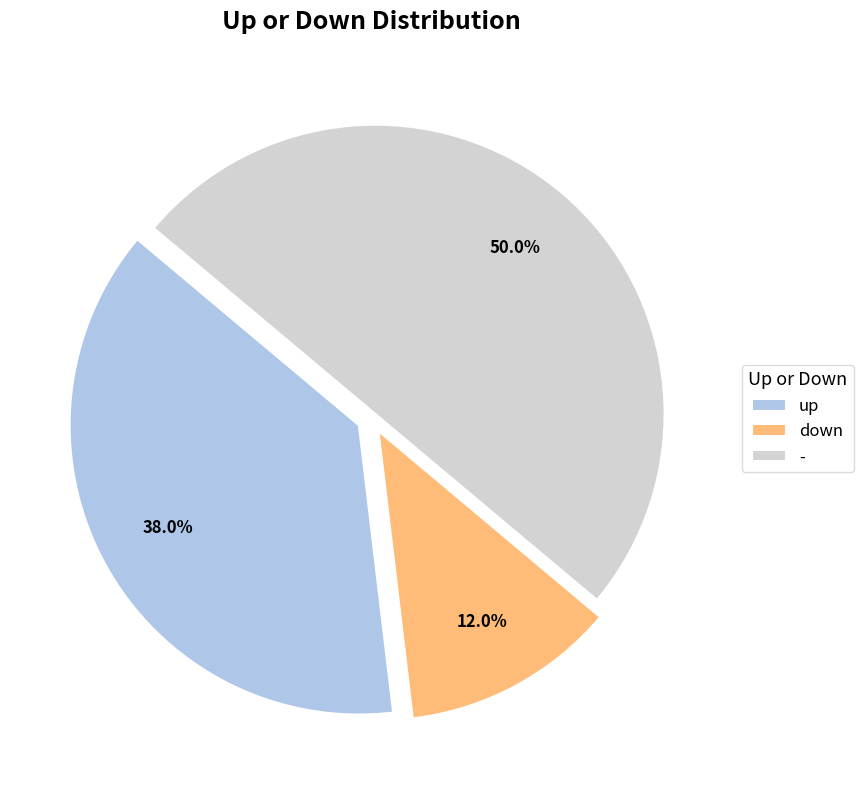

How many segments does this pie chart have?

3